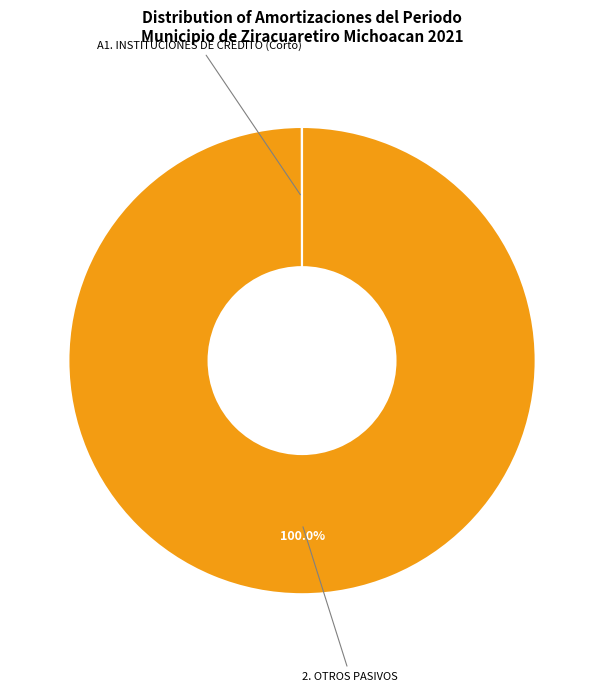

Does any single category account for the majority?

Yes